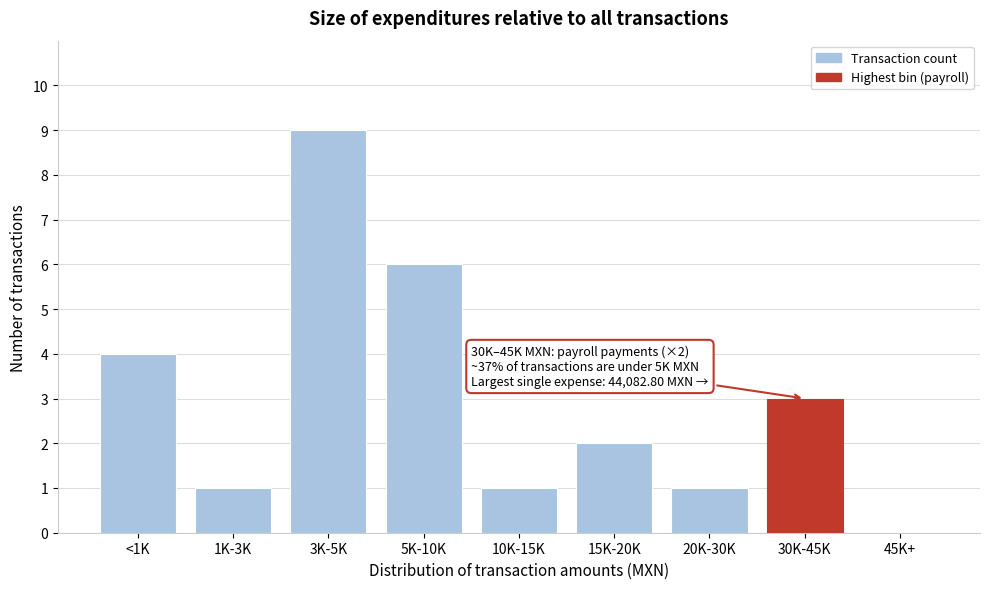

Reading left to right, list all the values displayed in this chart.

<1K=4	1K-3K=1	3K-5K=9	5K-10K=6	10K-15K=1	15K-20K=2	20K-30K=1	30K-45K=3	45K+=0